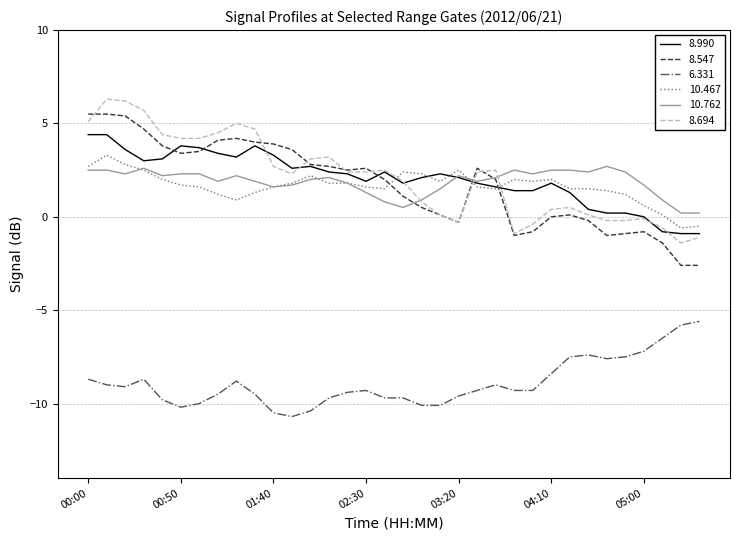

How many values in the 8.990 series exceed 2?

19